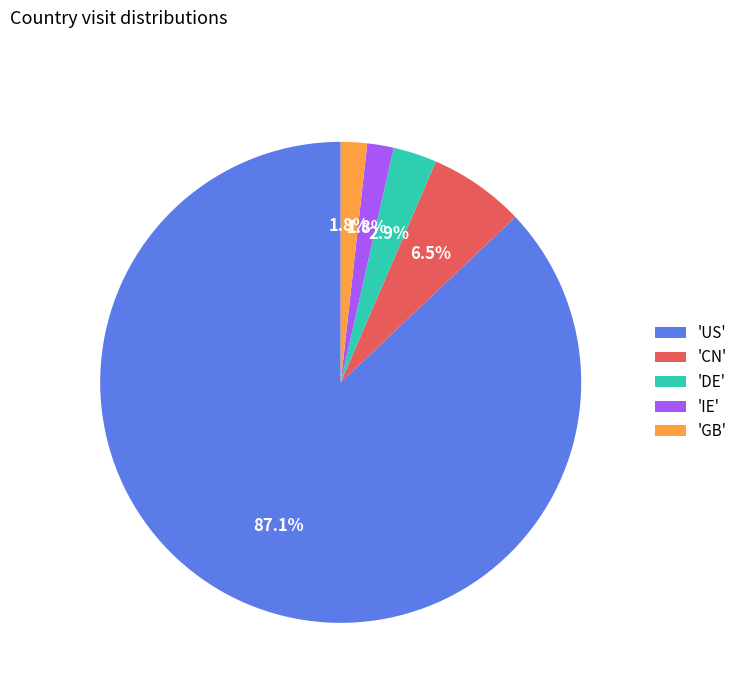

Which category has the biggest portion of the pie?

'US'